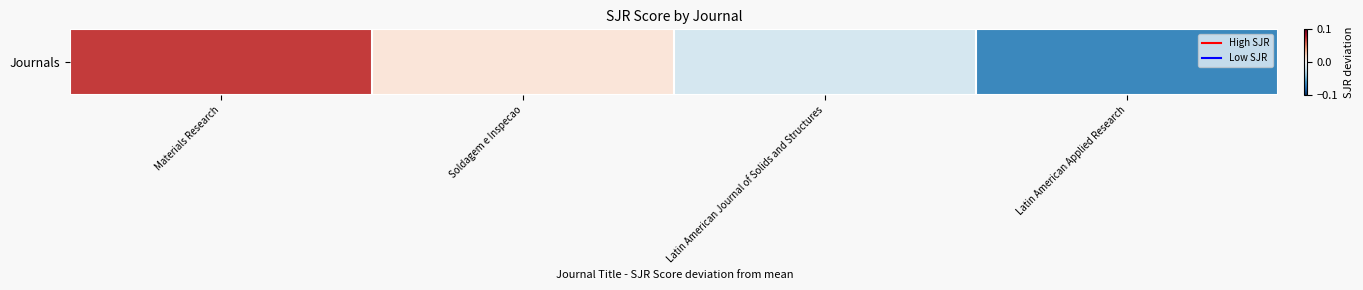

What is the difference between the maximum and minimum values?

0.1